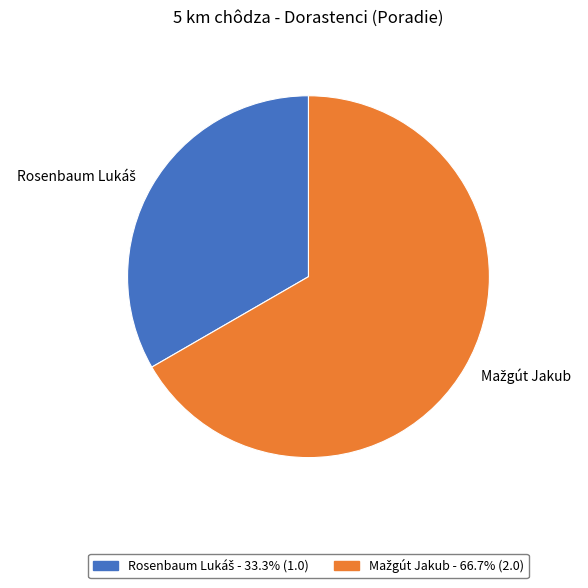

Count the number of slices in the pie.

2